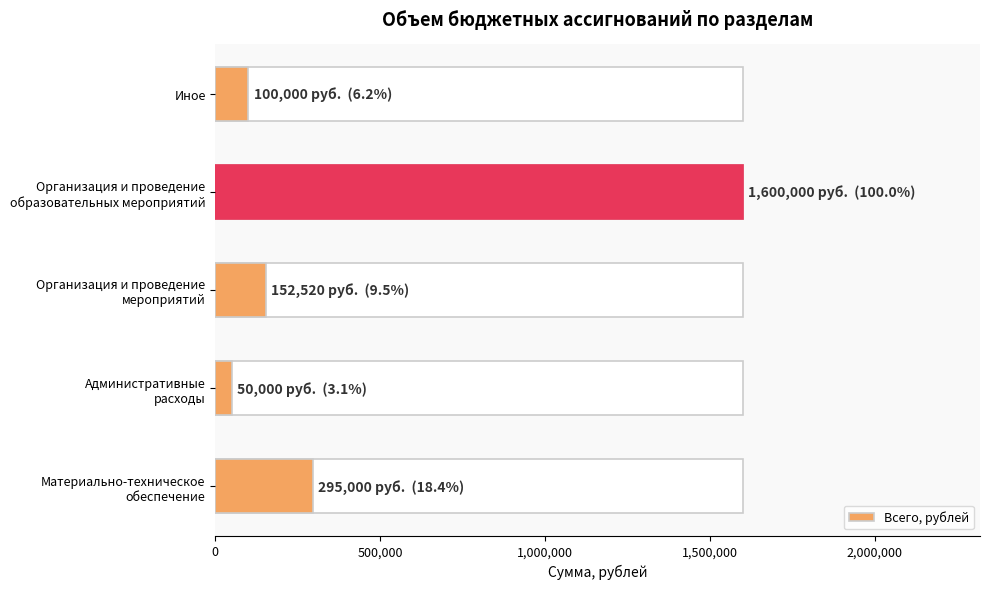

The chart shows a value of 164787 at Материально-техническое обеспечение. True or false?

False